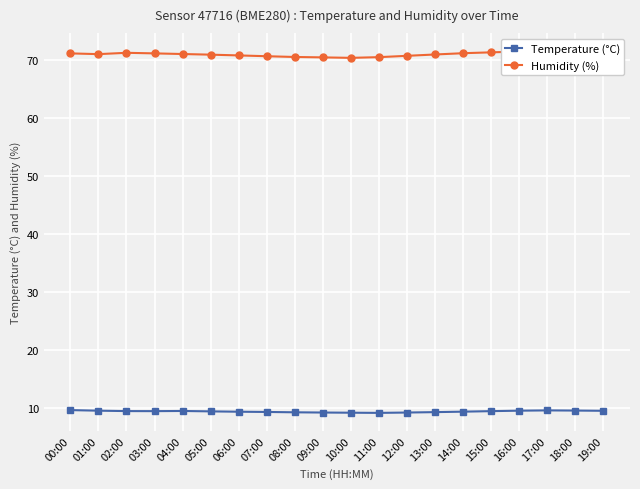

At which label does Temperature (°C) reach its minimum?

11:00